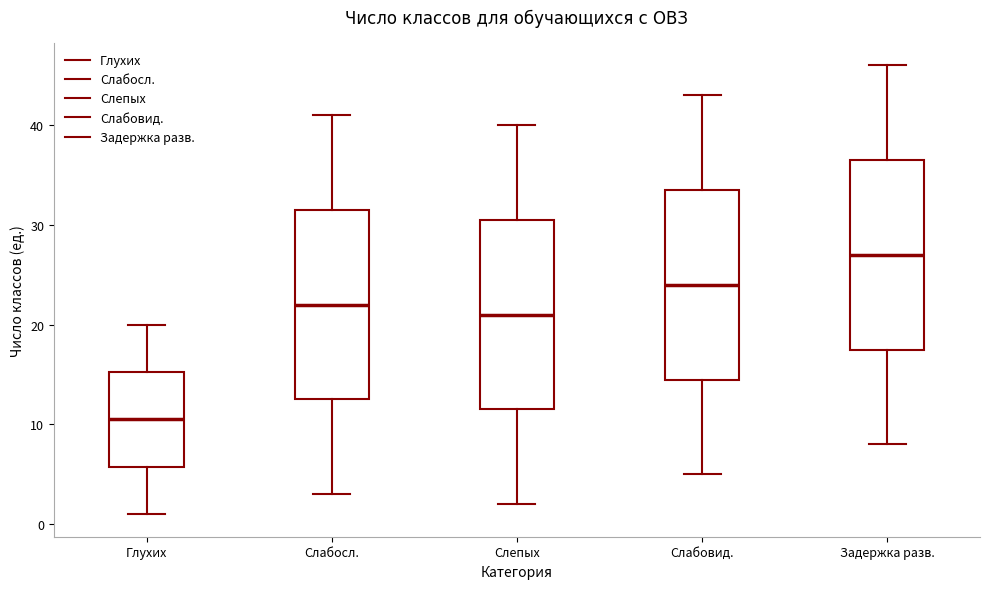

Reading left to right, read every box against the y-axis: the position of its median line, the range the box covers, and the ends of its whiskers. The values are not printed on the chart, so give them approximately, as read against the axis.

Глухих: median 11, box 6 to 15, whiskers 1 to 20
Слабосл.: median 22, box 13 to 32, whiskers 3 to 41
Слепых: median 21, box 12 to 31, whiskers 2 to 40
Слабовид.: median 24, box 15 to 34, whiskers 5 to 43
Задержка разв.: median 27, box 18 to 37, whiskers 8 to 46